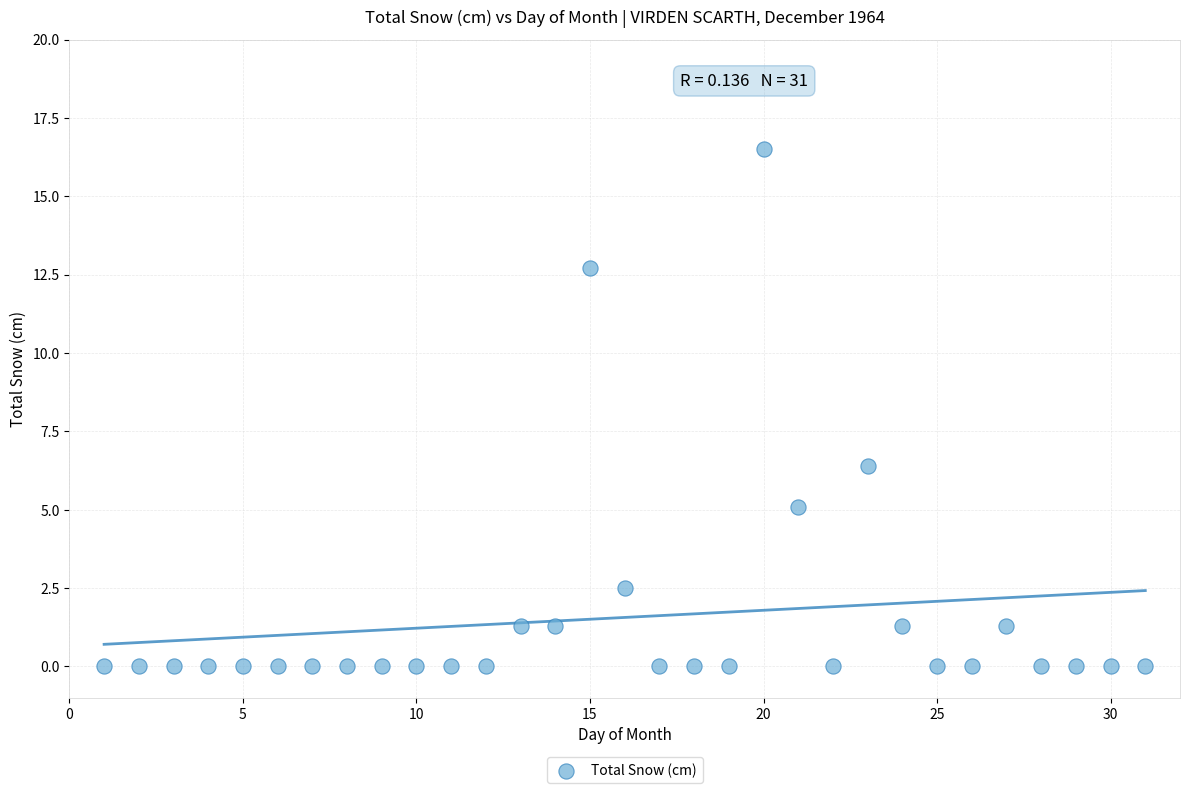

What Y value in the scatter plot is closest to 8?

6.4